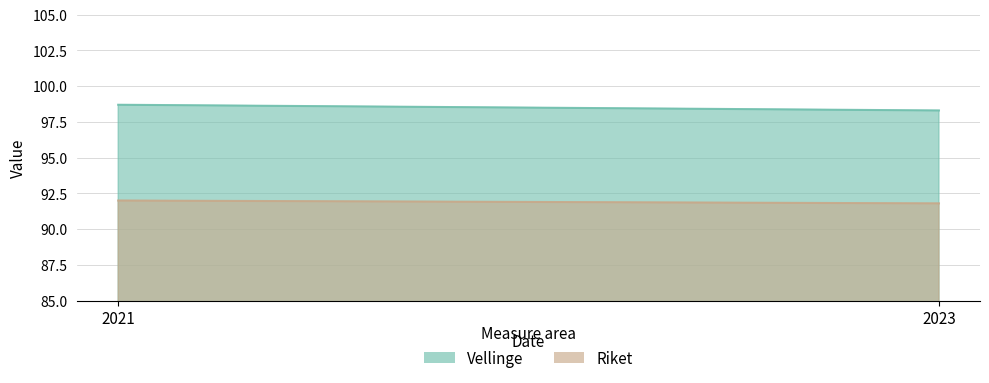

Count the Riket values in the range 91 to 92.

2